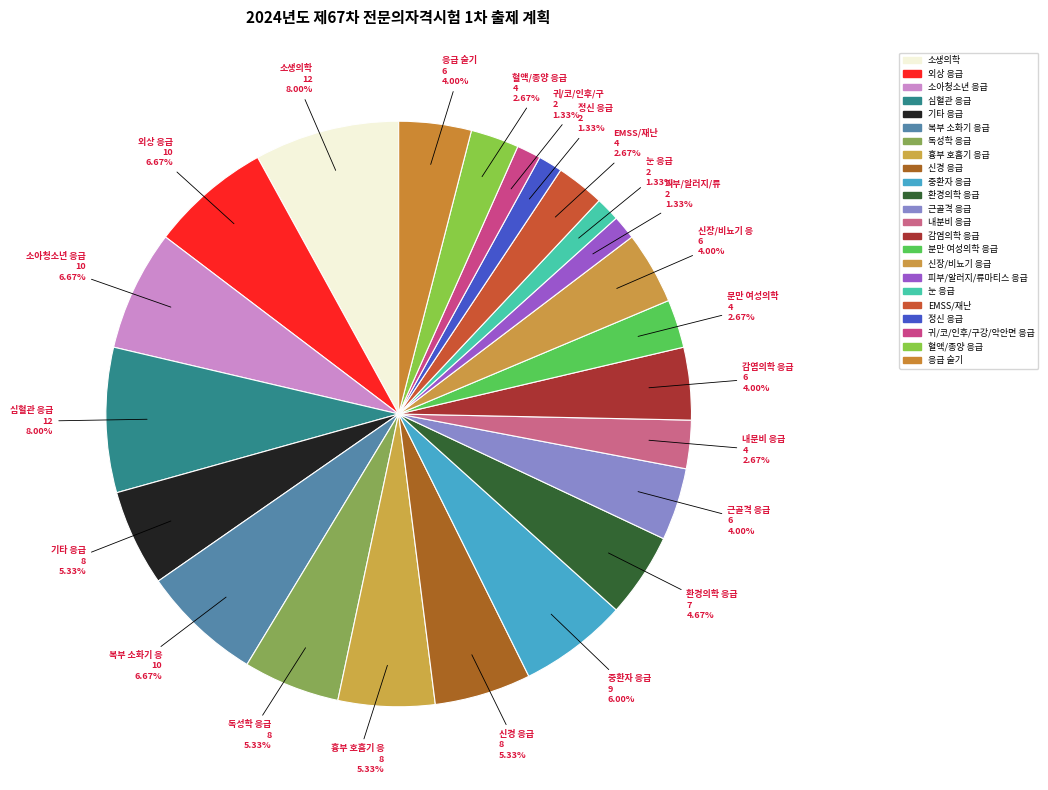

Does any single category account for the majority?

No